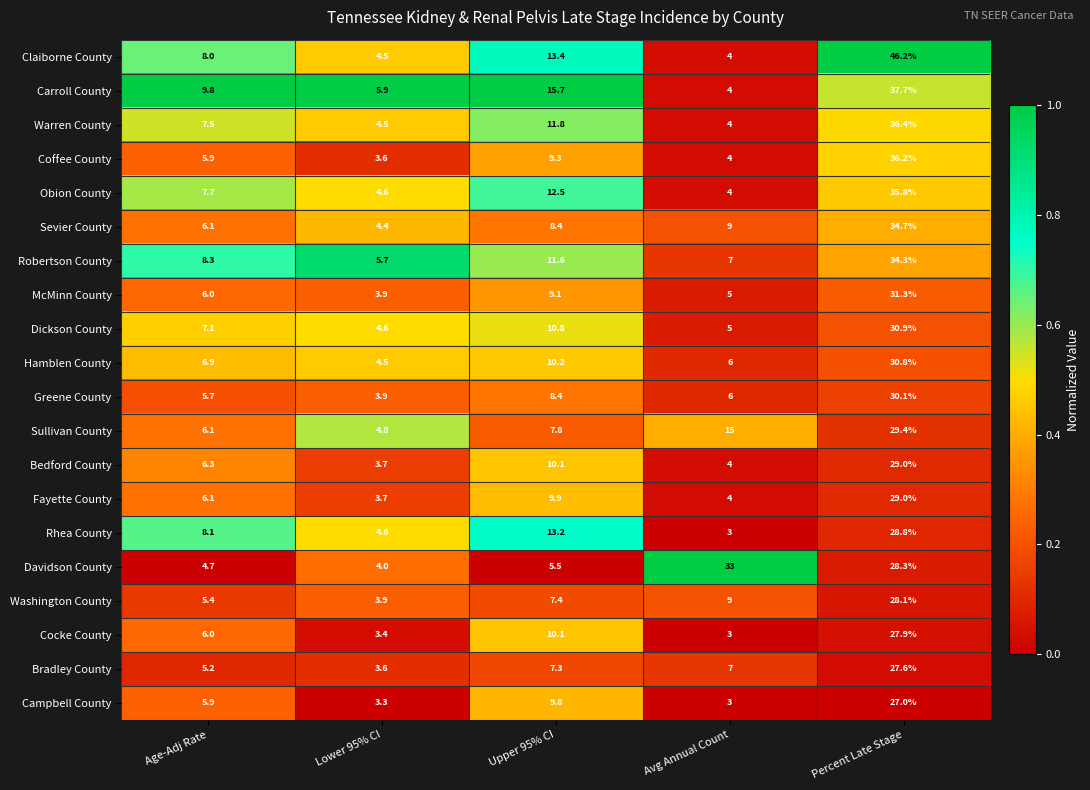

What is the sum of all Obion County values?

64.6